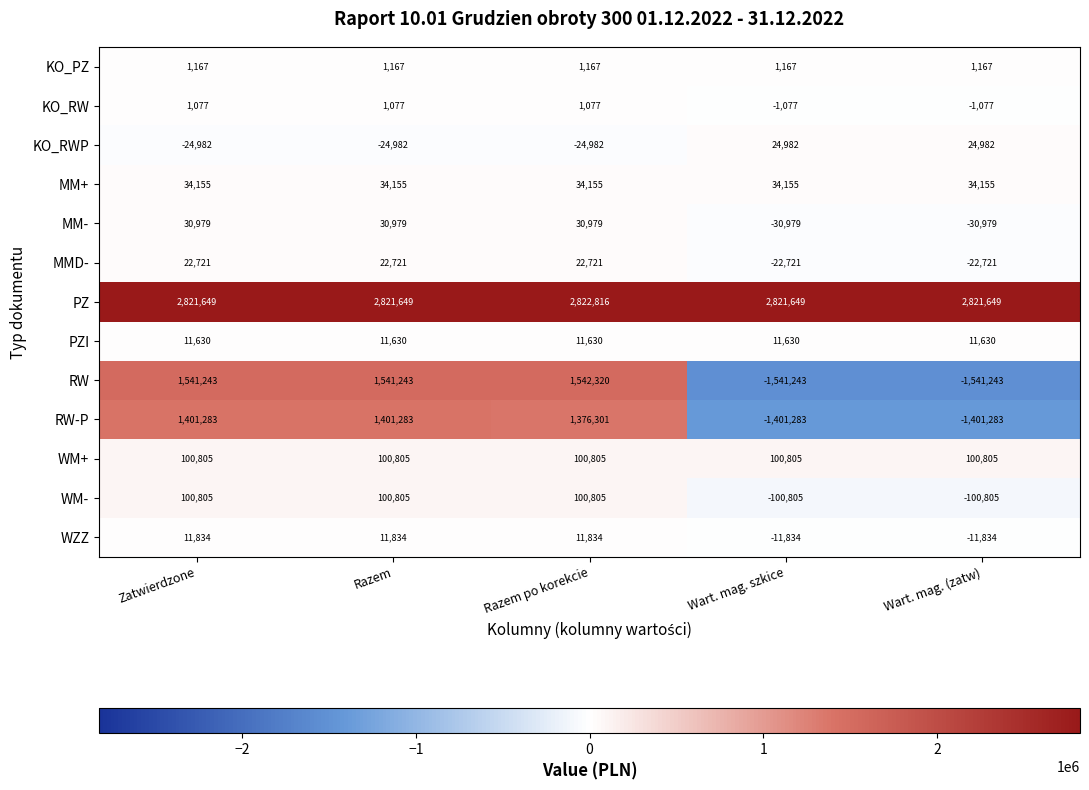

Which series has the largest total across all categories?

PZ